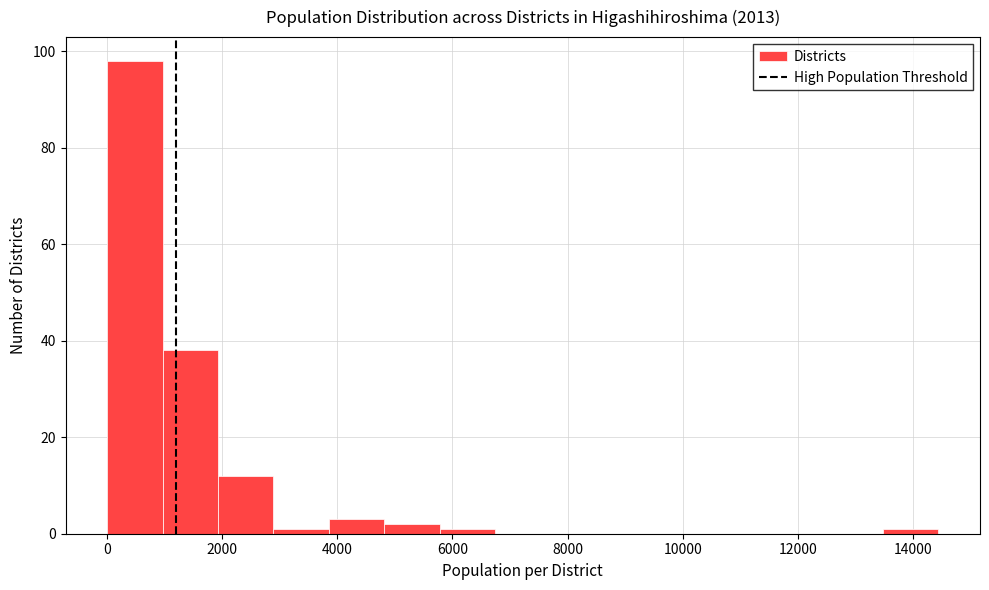

Over which range of the x-axis is the bar tallest?

0 to 1000